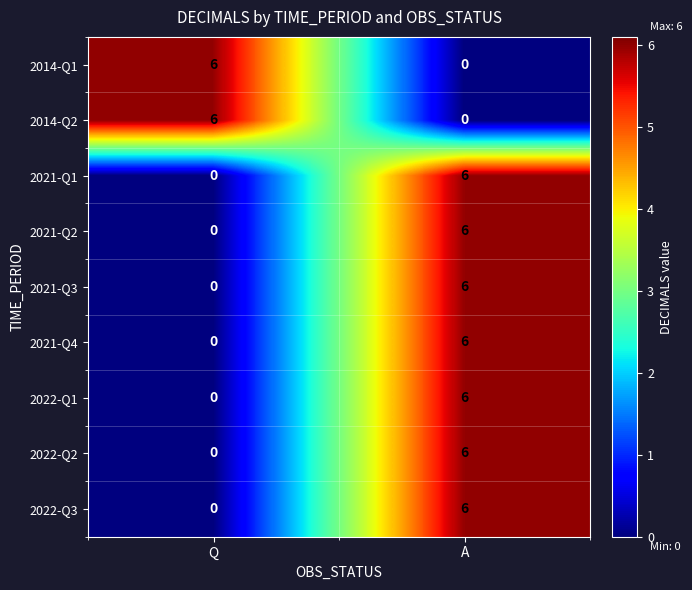

How many categories are shown in the chart?

2